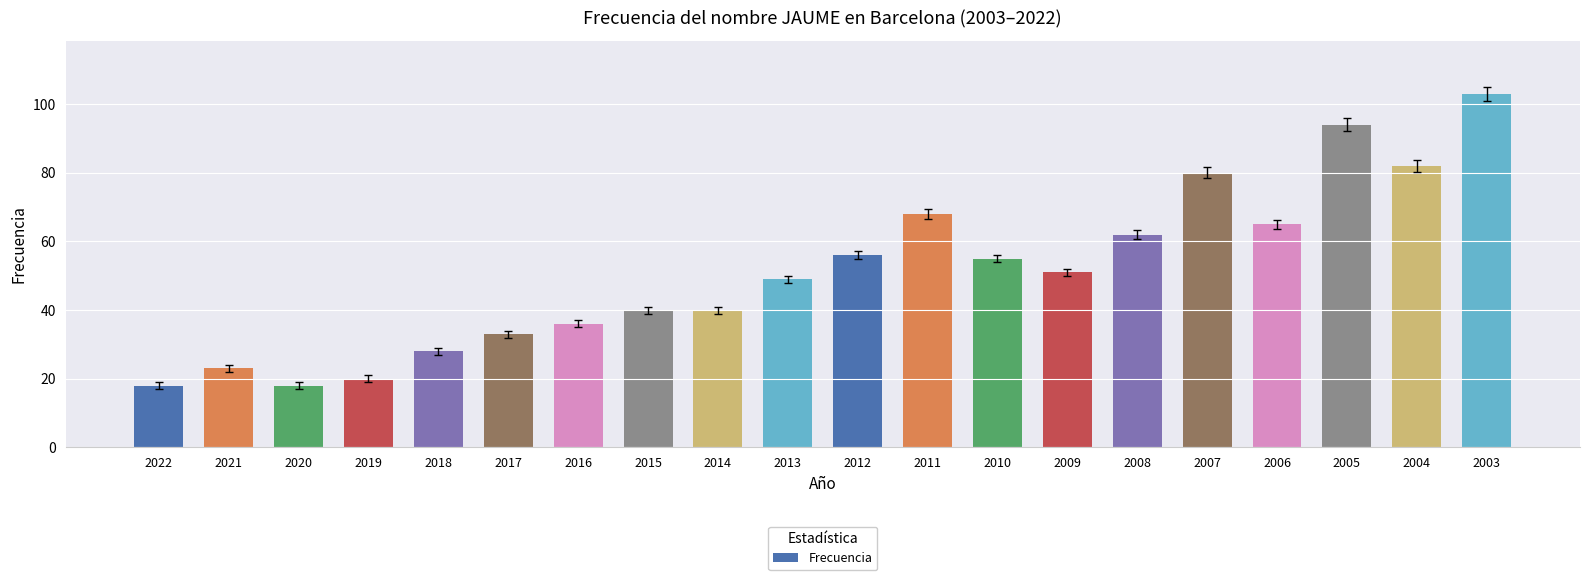

Count the number of data series in this chart.

1